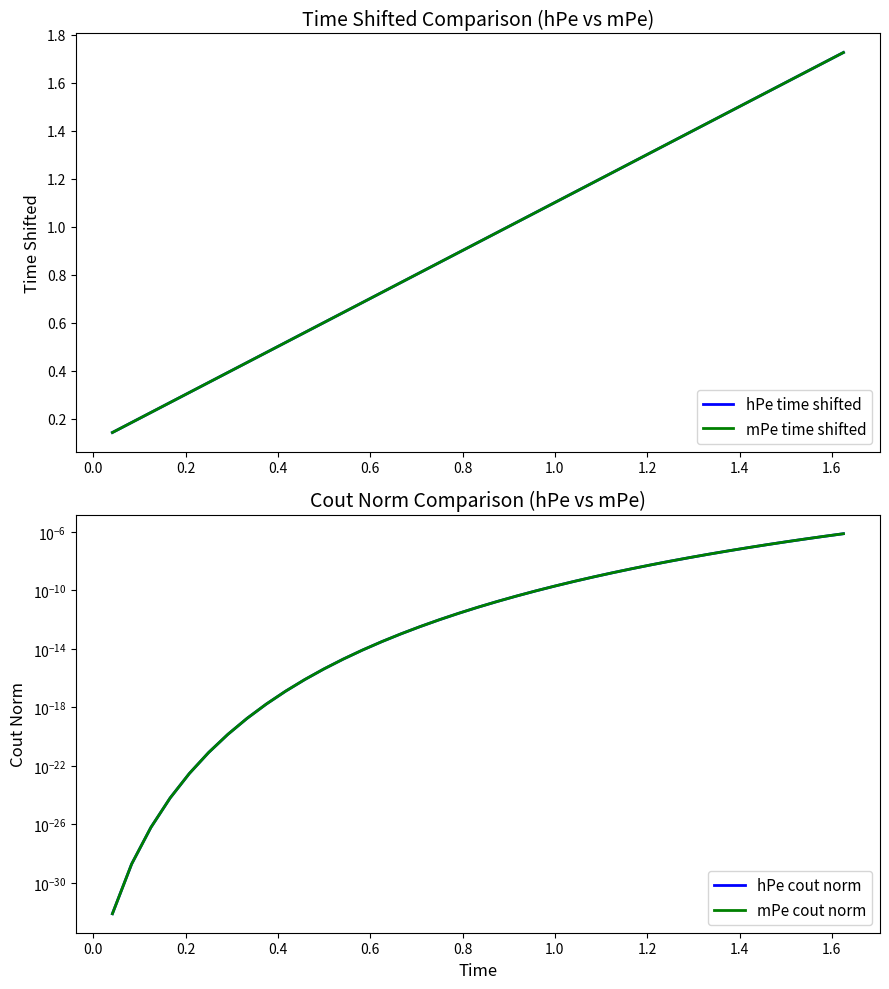

Reading right to left, list all the values displayed in this chart.

hPe time shifted: 1.7	1.7	1.6	1.6	1.6	1.5	1.5	1.4	1.4	1.4	1.3	1.3	1.2	1.2	1.1	1.1	1.1	1.0	1.0	0.9	0.9	0.9	0.8	0.8	0.7	0.7	0.6	0.6	0.6	0.5	0.5	0.4	0.4	0.4	0.3	0.3	0.2	0.2	0.1
mPe time shifted: 1.7	1.7	1.6	1.6	1.6	1.5	1.5	1.4	1.4	1.4	1.3	1.3	1.2	1.2	1.1	1.1	1.1	1.0	1.0	0.9	0.9	0.9	0.8	0.8	0.7	0.7	0.6	0.6	0.6	0.5	0.5	0.4	0.4	0.4	0.3	0.3	0.2	0.2	0.1
hPe cout norm: 0.0	0.0	0.0	0.0	0.0	0.0	0.0	0.0	0.0	0.0	0.0	0.0	0.0	0.0	0.0	0.0	0.0	0.0	0.0	0.0	0.0	0.0	0.0	0.0	0.0	0.0	0.0	0.0	0.0	0.0	0.0	0.0	0.0	0.0	0.0	0.0	0.0	0.0	0.0
mPe cout norm: 0.0	0.0	0.0	0.0	0.0	0.0	0.0	0.0	0.0	0.0	0.0	0.0	0.0	0.0	0.0	0.0	0.0	0.0	0.0	0.0	0.0	0.0	0.0	0.0	0.0	0.0	0.0	0.0	0.0	0.0	0.0	0.0	0.0	0.0	0.0	0.0	0.0	0.0	0.0